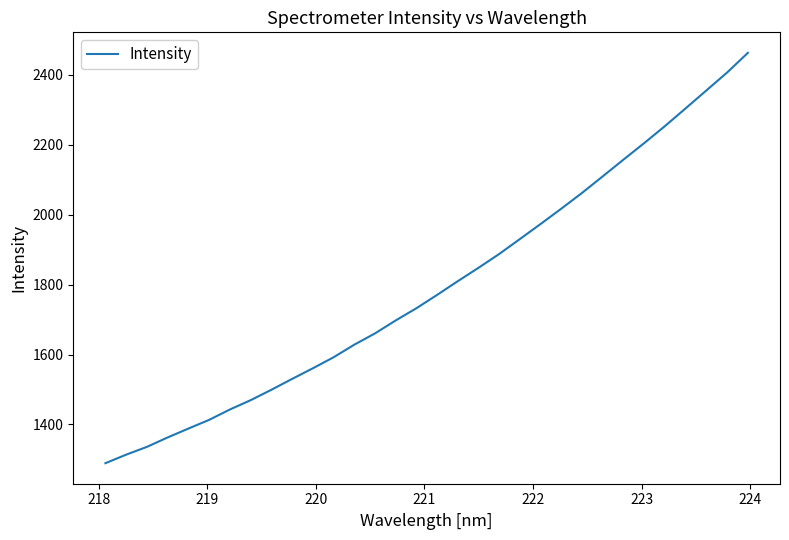

What is the maximum value shown in the chart?

2462.8